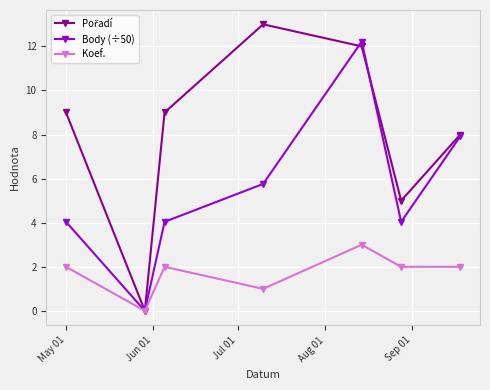

At how many categories does at least one series exceed 7?

5